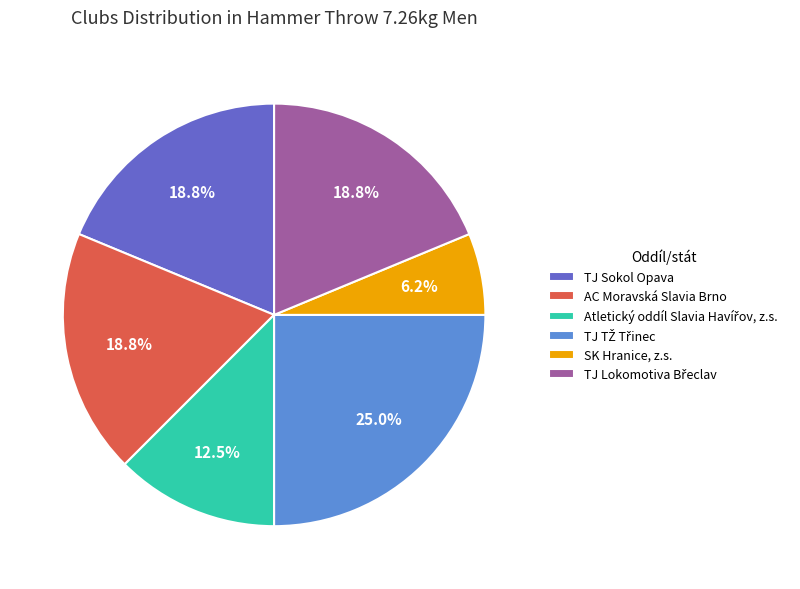

What is the smallest slice in the pie chart?

SK Hranice, z.s.